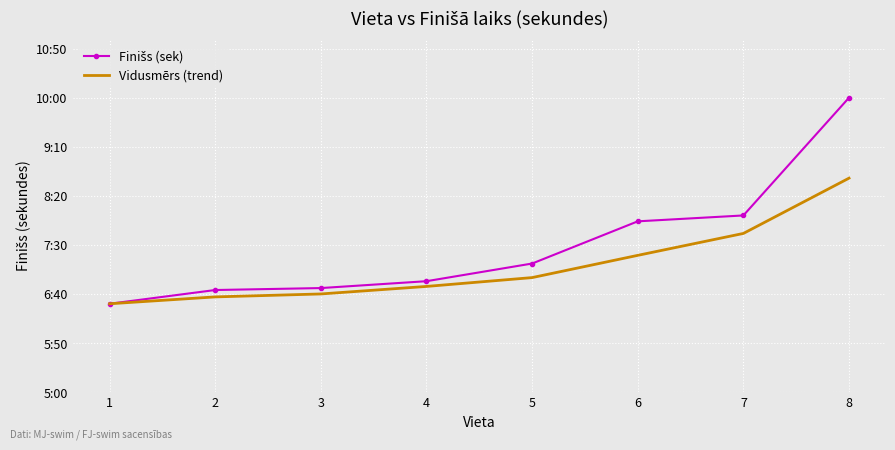

The value of Vidusmērs (trend) at 6 is 195.0. True or false?

False